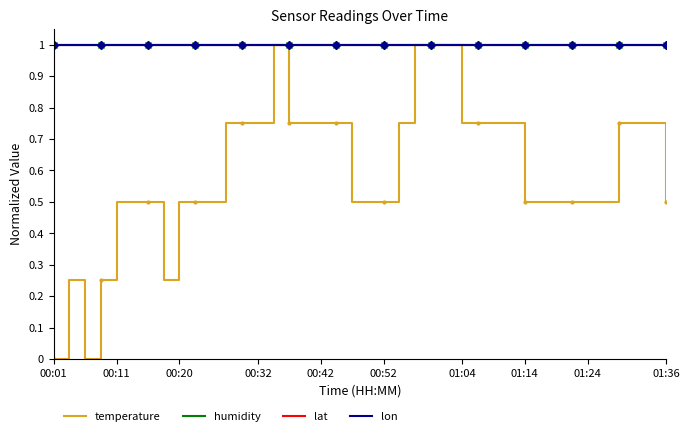

Read the humidity value at 20.

1.0